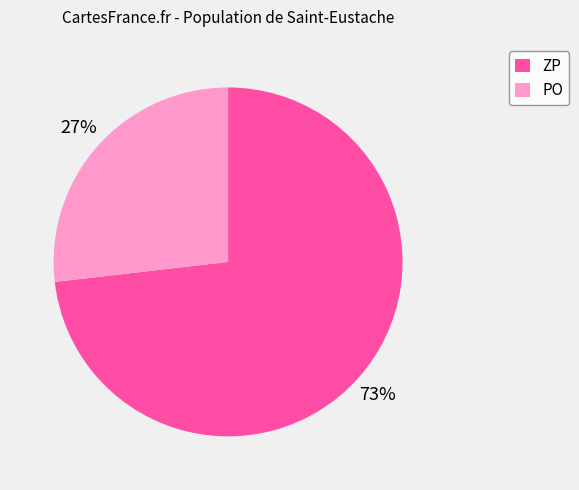

Between ZP and PO, which is larger?

ZP